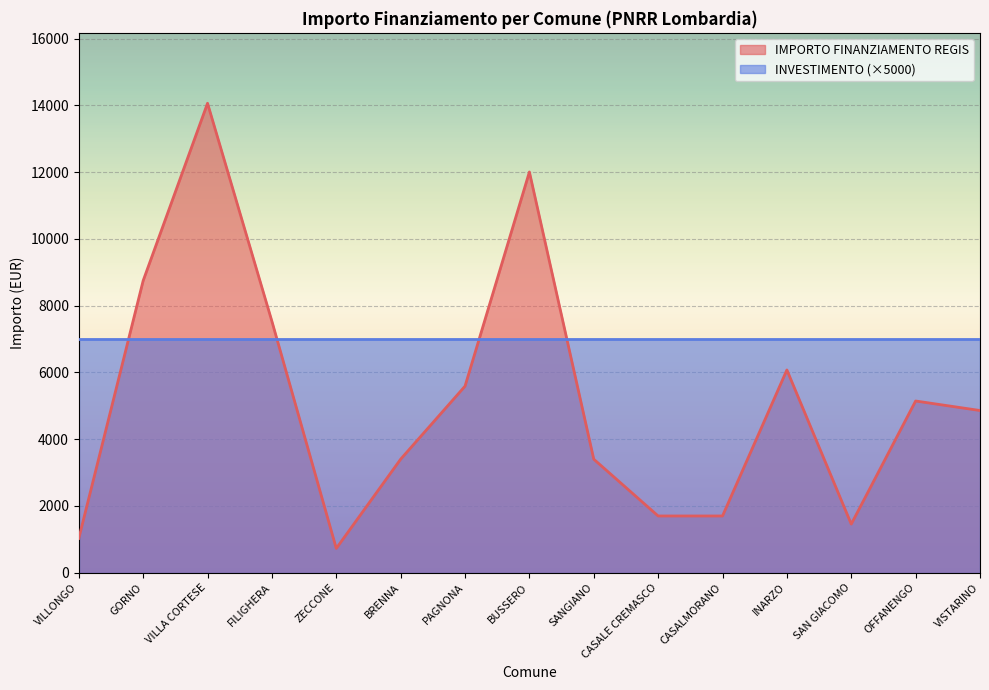

Rank the categories by value from lowest to highest.

ZECCONE, VILLONGO, SAN GIACOMO, CASALE CREMASCO, CASALMORANO, BRENNA, SANGIANO, VISTARINO, OFFANENGO, PAGNONA, INARZO, FILIGHERA, GORNO, BUSSERO, VILLA CORTESE